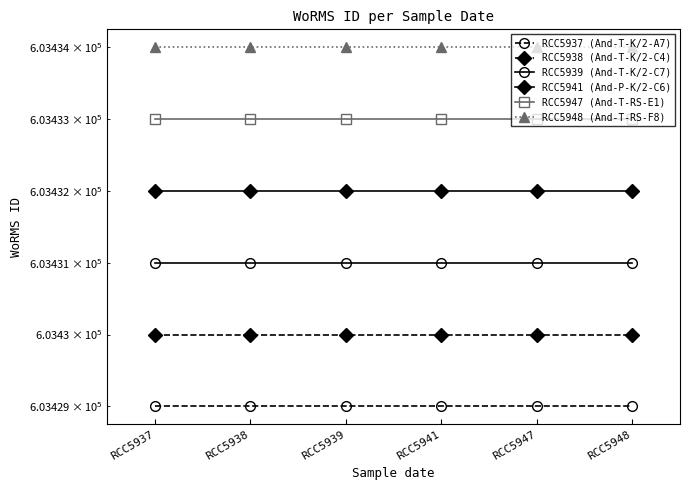

The RCC5948 (And-T-RS-F8) series shows 175048 at RCC5939. True or false?

False